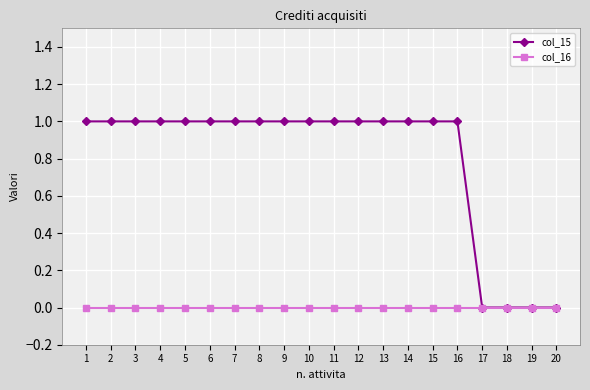

The value of col_16 at 17 is 0. True or false?

True